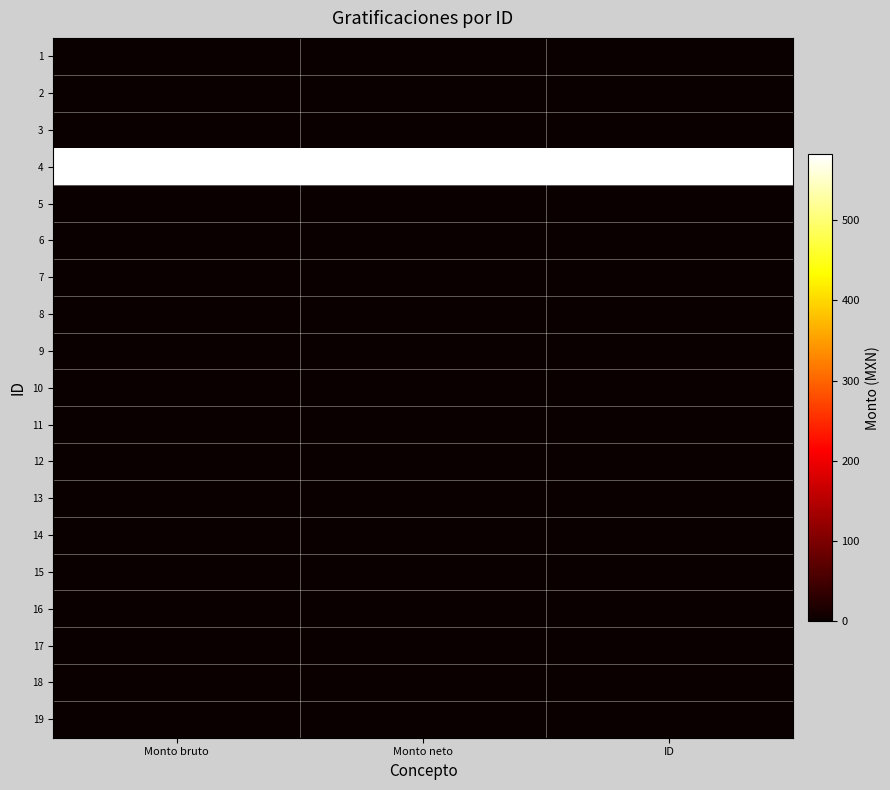

Reading left to right, list all the values displayed in this chart.

1: Monto bruto=0.0	Monto neto=0.0	ID=0.0
2: Monto bruto=0.0	Monto neto=0.0	ID=0.0
3: Monto bruto=0.0	Monto neto=0.0	ID=0.0
4: Monto bruto=581.8	Monto neto=581.8	ID=581.8
5: Monto bruto=0.0	Monto neto=0.0	ID=0.0
6: Monto bruto=0.0	Monto neto=0.0	ID=0.0
7: Monto bruto=0.0	Monto neto=0.0	ID=0.0
8: Monto bruto=0.0	Monto neto=0.0	ID=0.0
9: Monto bruto=0.0	Monto neto=0.0	ID=0.0
10: Monto bruto=0.0	Monto neto=0.0	ID=0.0
11: Monto bruto=0.0	Monto neto=0.0	ID=0.0
12: Monto bruto=0.0	Monto neto=0.0	ID=0.0
13: Monto bruto=0.0	Monto neto=0.0	ID=0.0
14: Monto bruto=0.0	Monto neto=0.0	ID=0.0
15: Monto bruto=0.0	Monto neto=0.0	ID=0.0
16: Monto bruto=0.0	Monto neto=0.0	ID=0.0
17: Monto bruto=0.0	Monto neto=0.0	ID=0.0
18: Monto bruto=0.0	Monto neto=0.0	ID=0.0
19: Monto bruto=0.0	Monto neto=0.0	ID=0.0